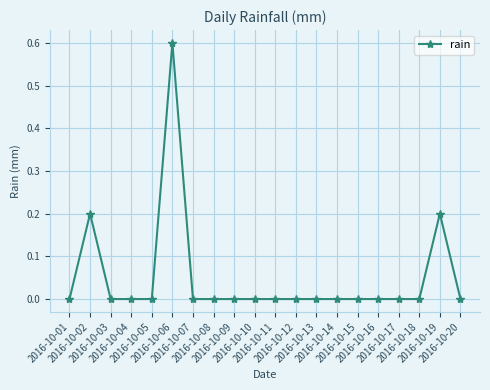

What is the difference between the maximum and minimum values?

0.6